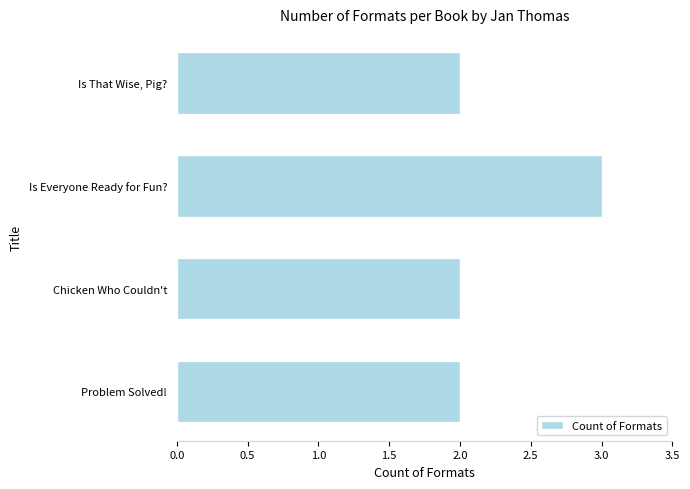

The value at Is That Wise, Pig? is 2. True or false?

True